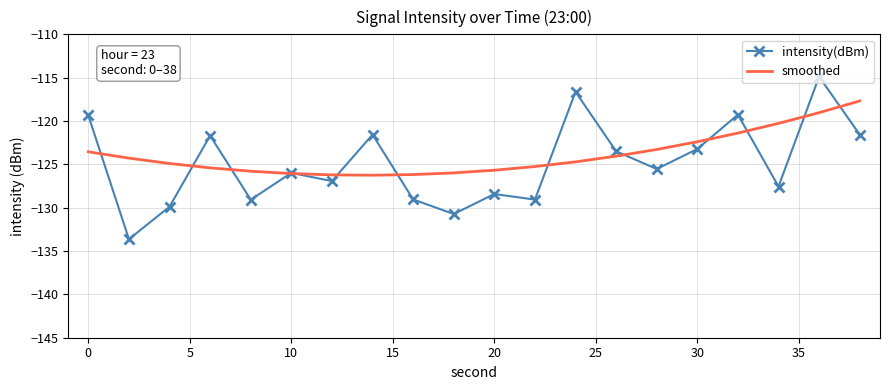

Which series has the widest spread of values?

intensity(dBm)